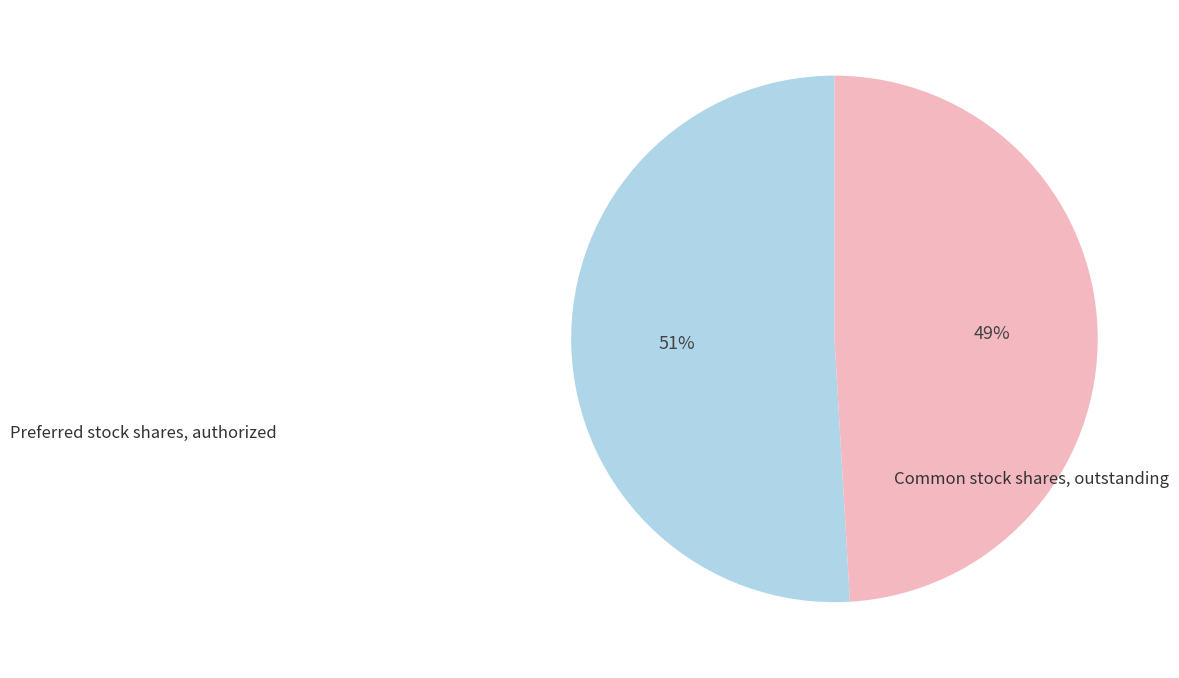

Does any single category account for the majority?

Yes